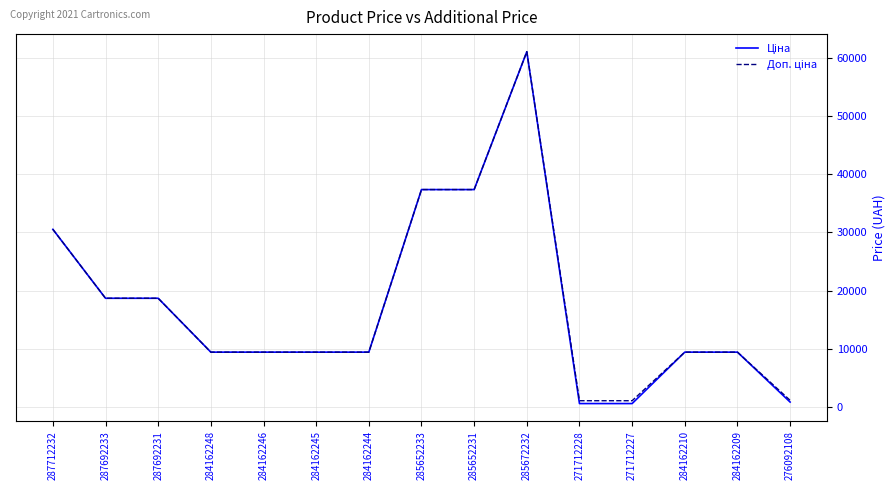

What is the greatest value displayed?

61024.7